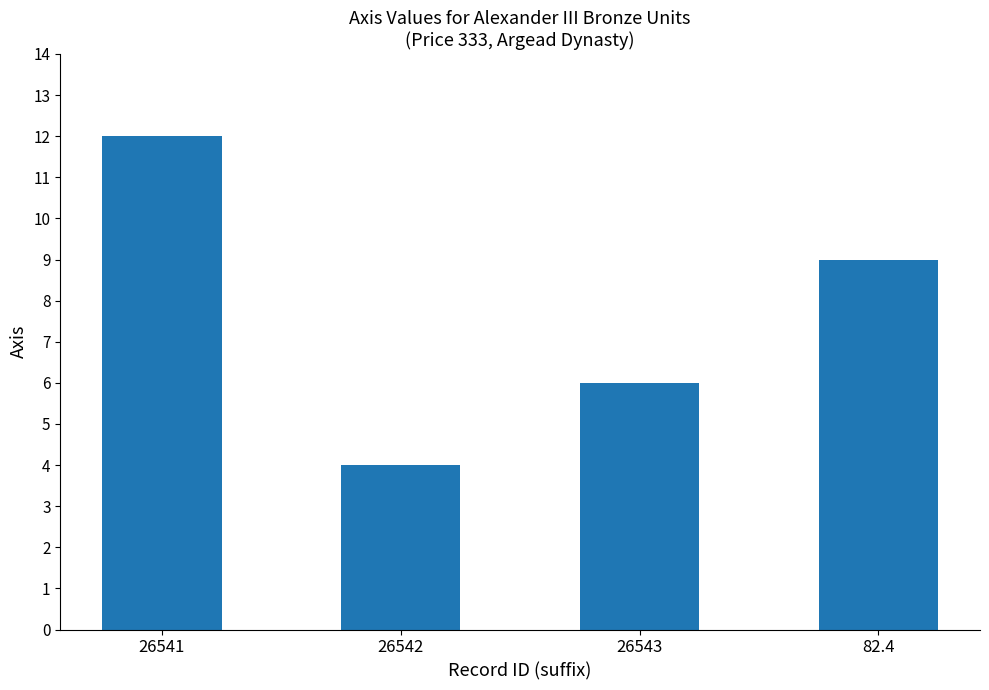

List the labels in order of value, largest first.

26541, 82.4, 26543, 26542